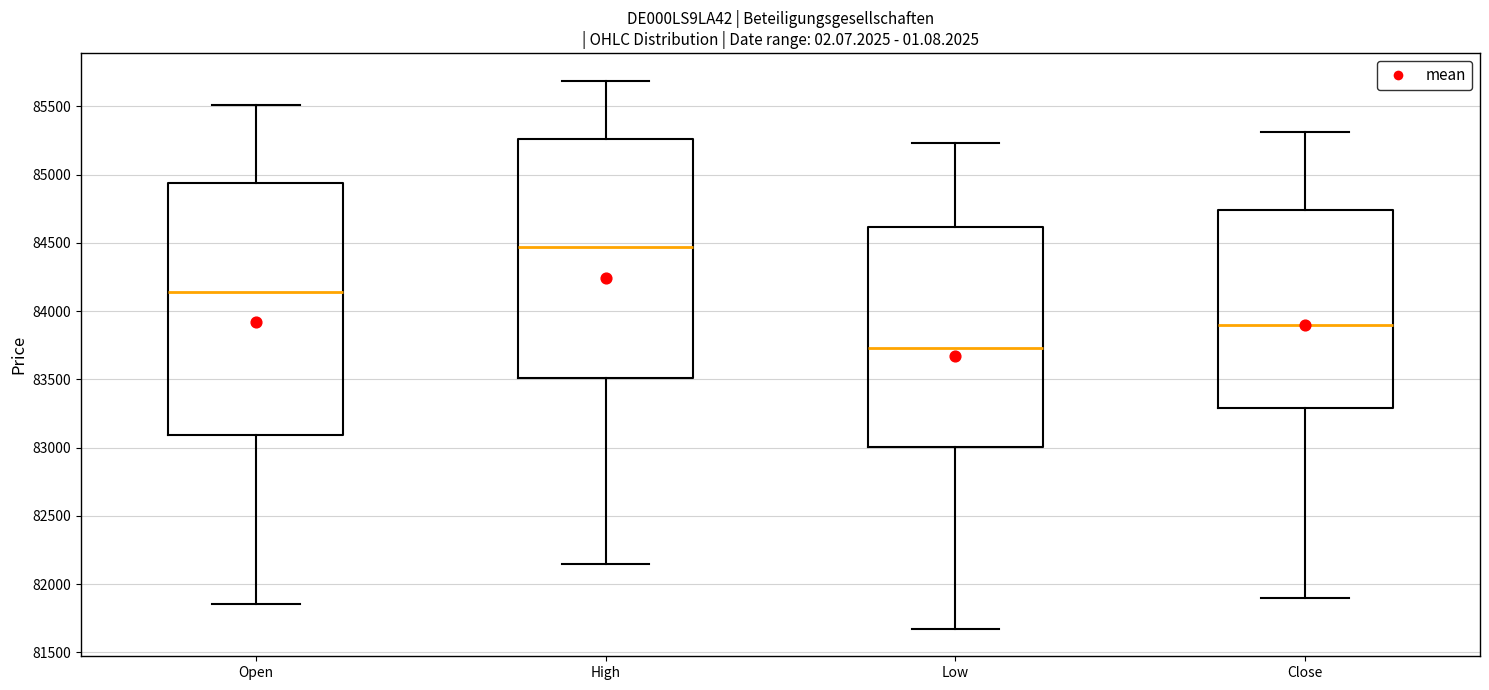

Which box's median line is the highest?

High